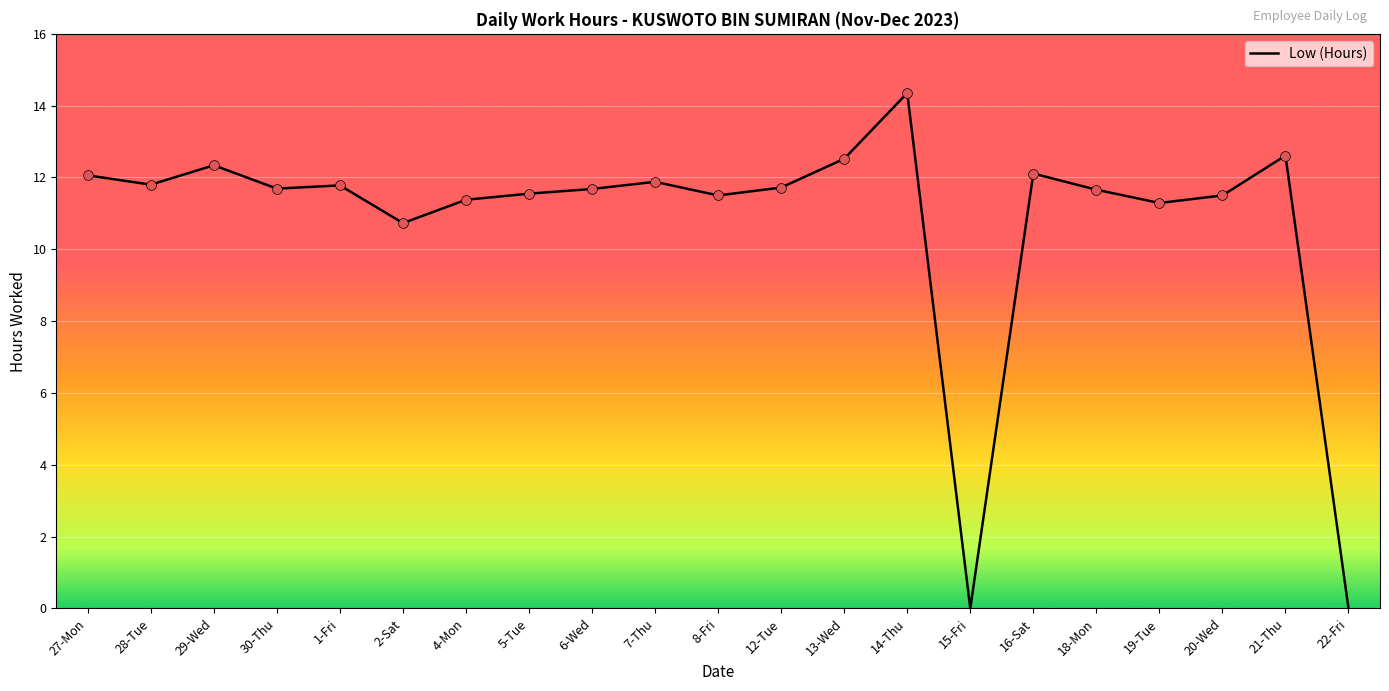

Between 18-Mon and 4-Mon, which is larger?

18-Mon